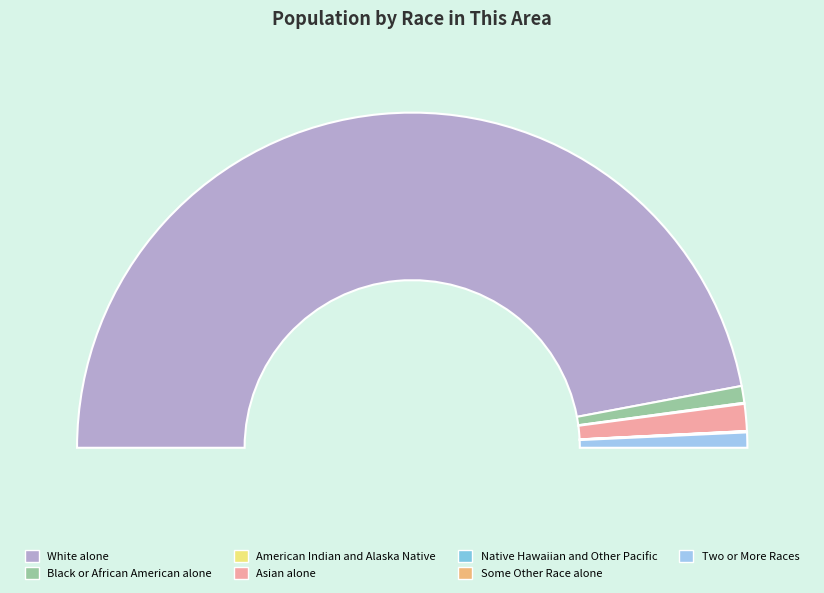

Is it true that American Indian and Alaska Native is 0% of the pie?

True